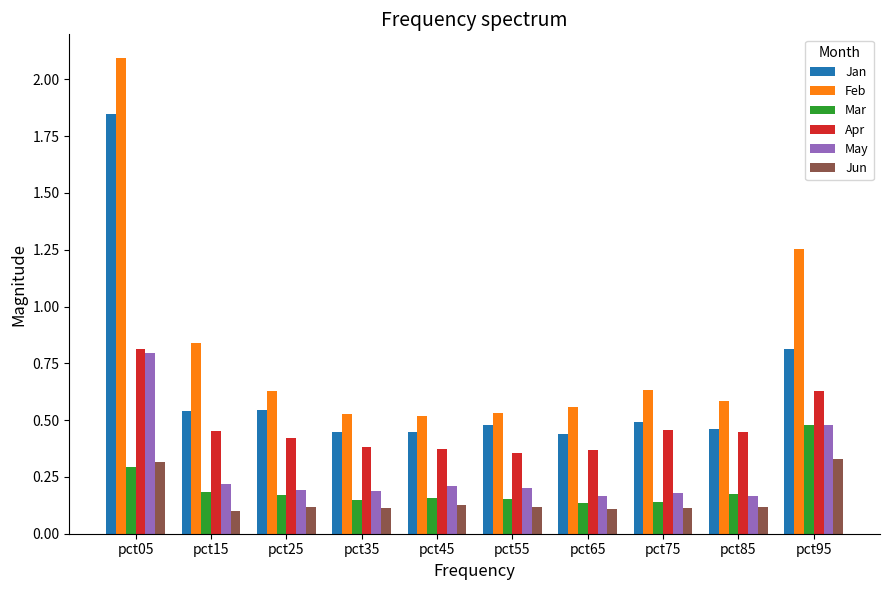

Where is Feb nearest to the value 1?

pct15